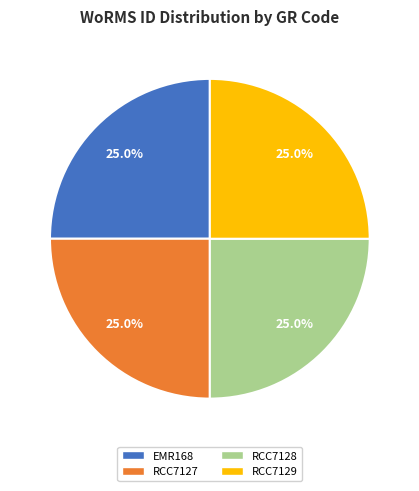

To the nearest percent, what portion does RCC7127 represent?

25%